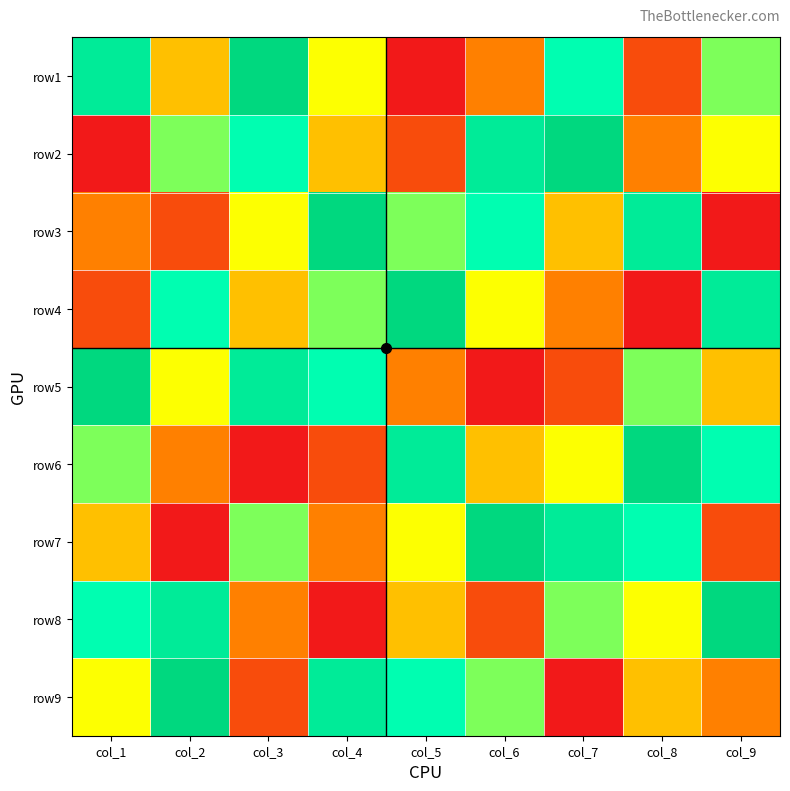

What is the spread (max minus min) of values at col_7?

8